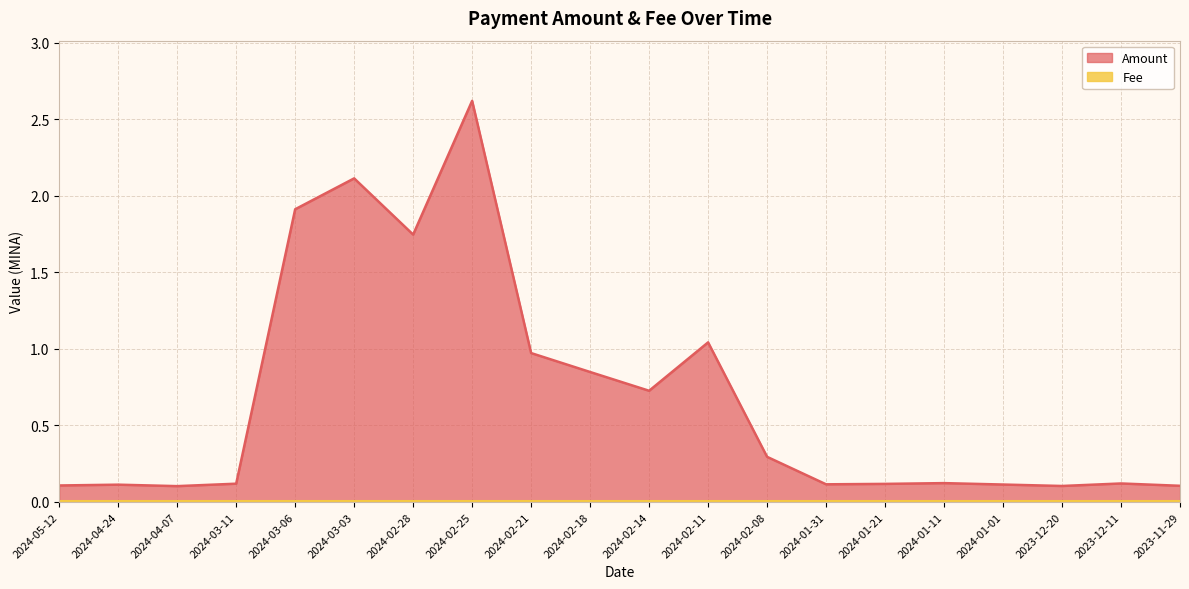

At which category does the chart reach its minimum across all series?

2024-04-07